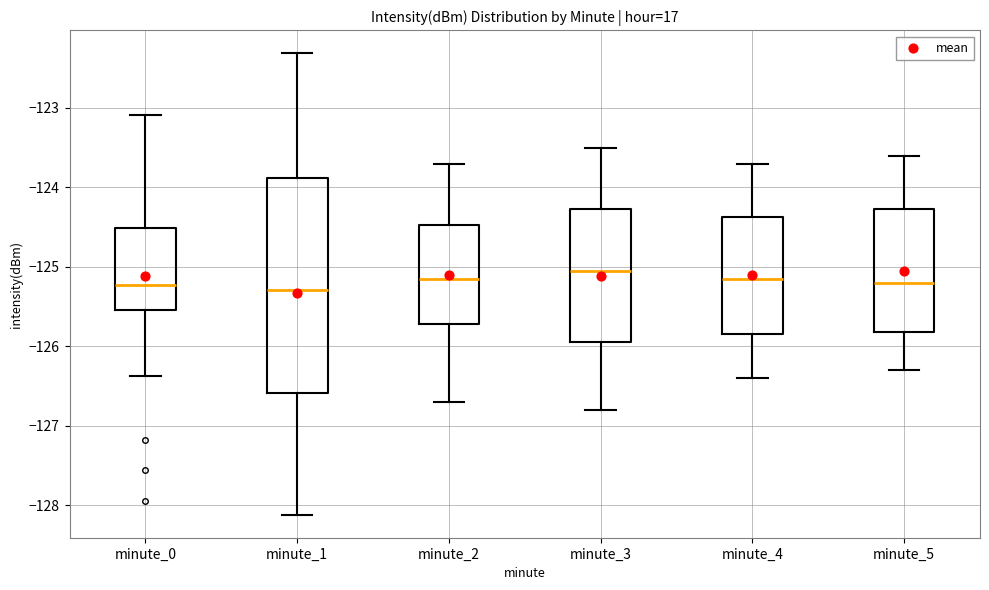

Reading left to right, read every box against the y-axis: the position of its median line, the range the box covers, and the ends of its whiskers. The values are not printed on the chart, so give them approximately, as read against the axis.

minute_0: median -125.2, box -125.5 to -124.5, whiskers -126.4 to -123.1
minute_1: median -125.3, box -126.6 to -123.9, whiskers -128.1 to -122.3
minute_2: median -125.1, box -125.7 to -124.5, whiskers -126.7 to -123.7
minute_3: median -125.0, box -125.9 to -124.3, whiskers -126.8 to -123.5
minute_4: median -125.1, box -125.8 to -124.4, whiskers -126.4 to -123.7
minute_5: median -125.2, box -125.8 to -124.3, whiskers -126.3 to -123.6